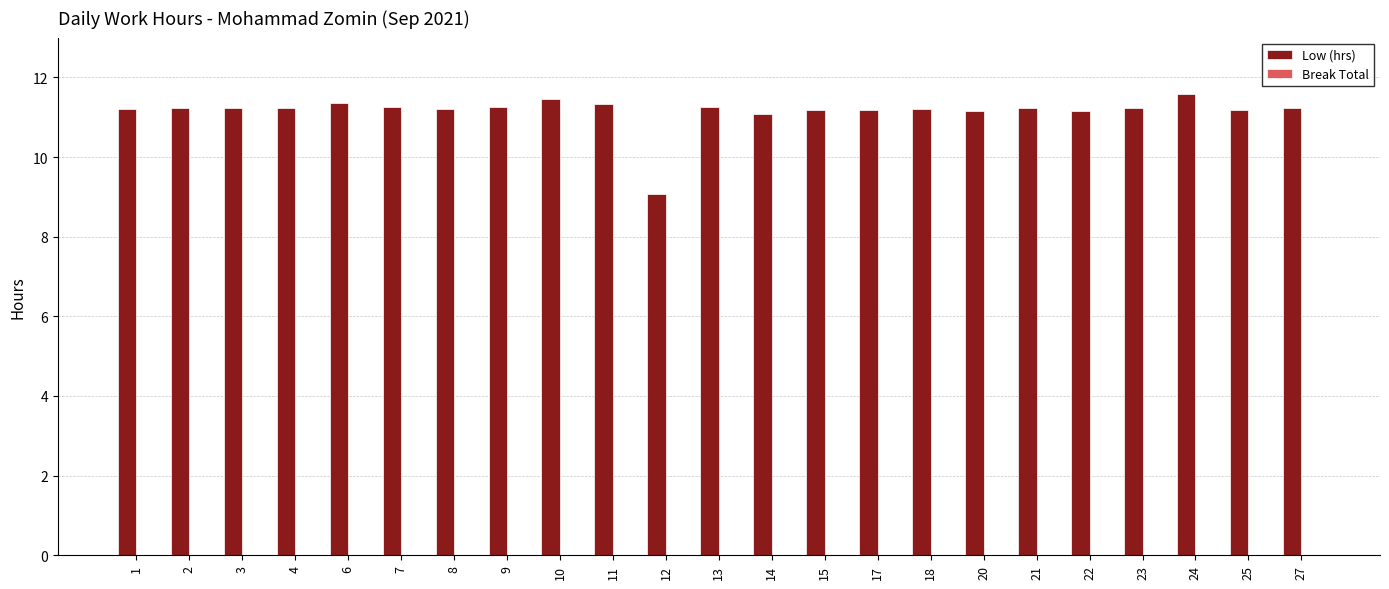

Between 14 and 10, which is larger?

10